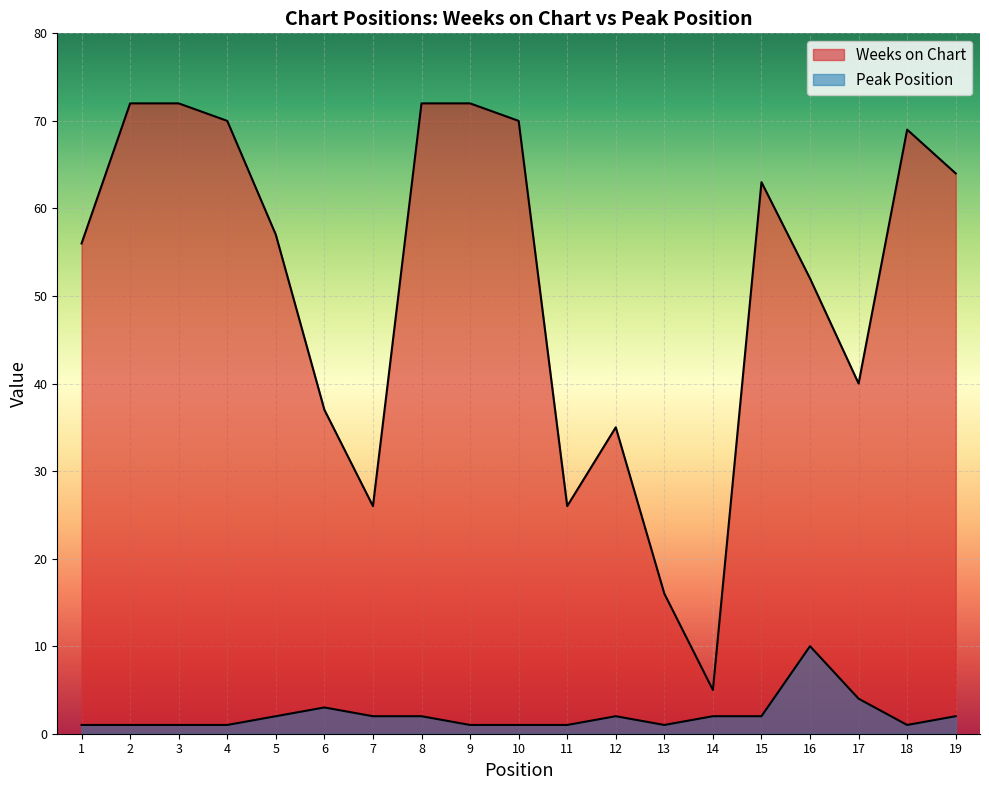

Does the chart display data point markers on the line(s)?

No